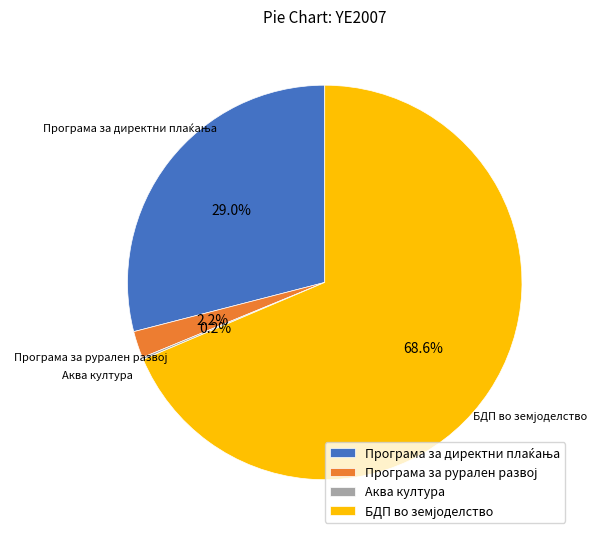

Is there a majority slice in this chart?

Yes